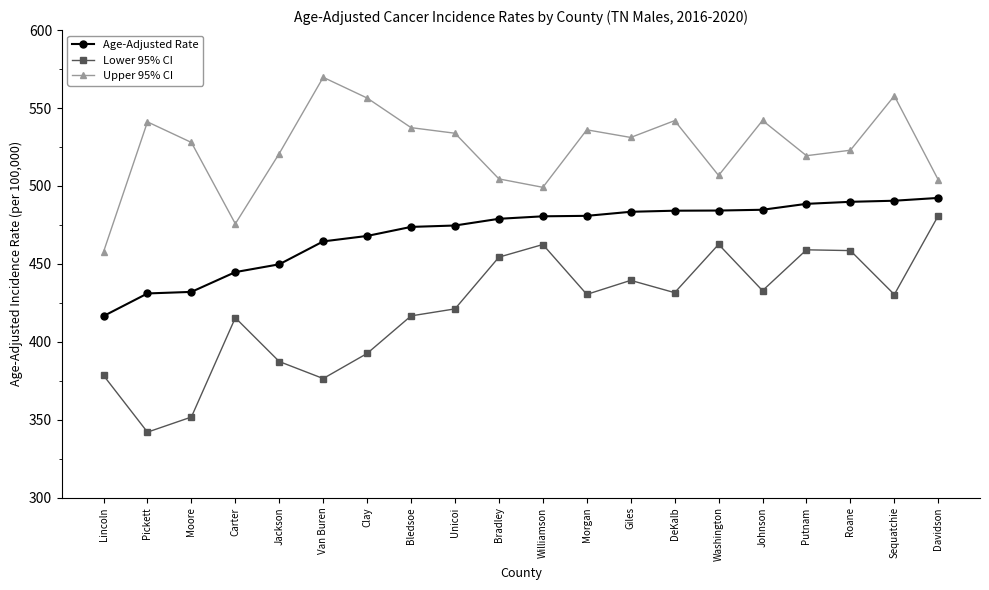

True or false: Age-Adjusted Rate and Upper 95% CI intersect in this chart.

False